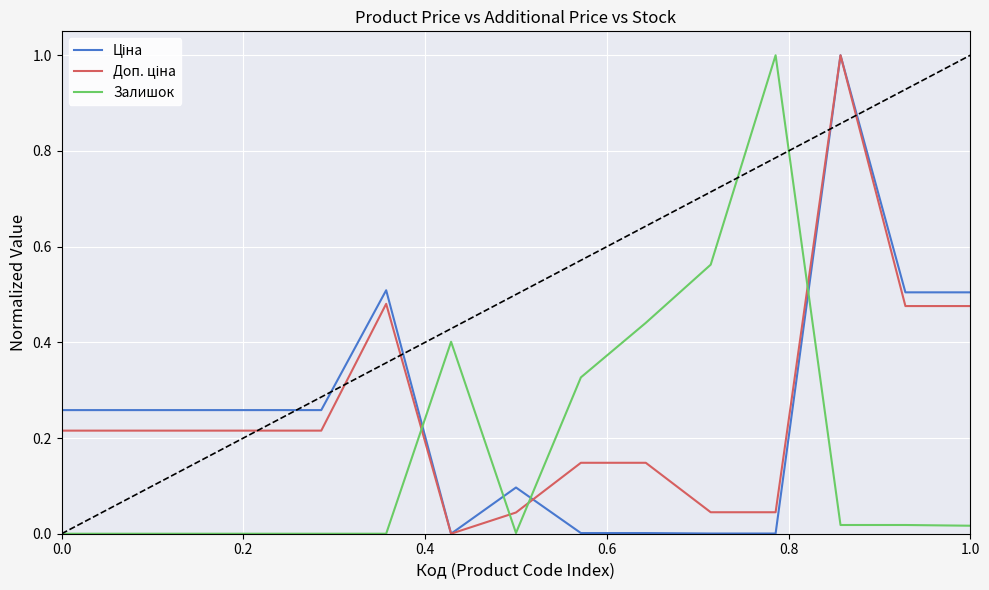

What is the maximum value shown in the chart?

1.0